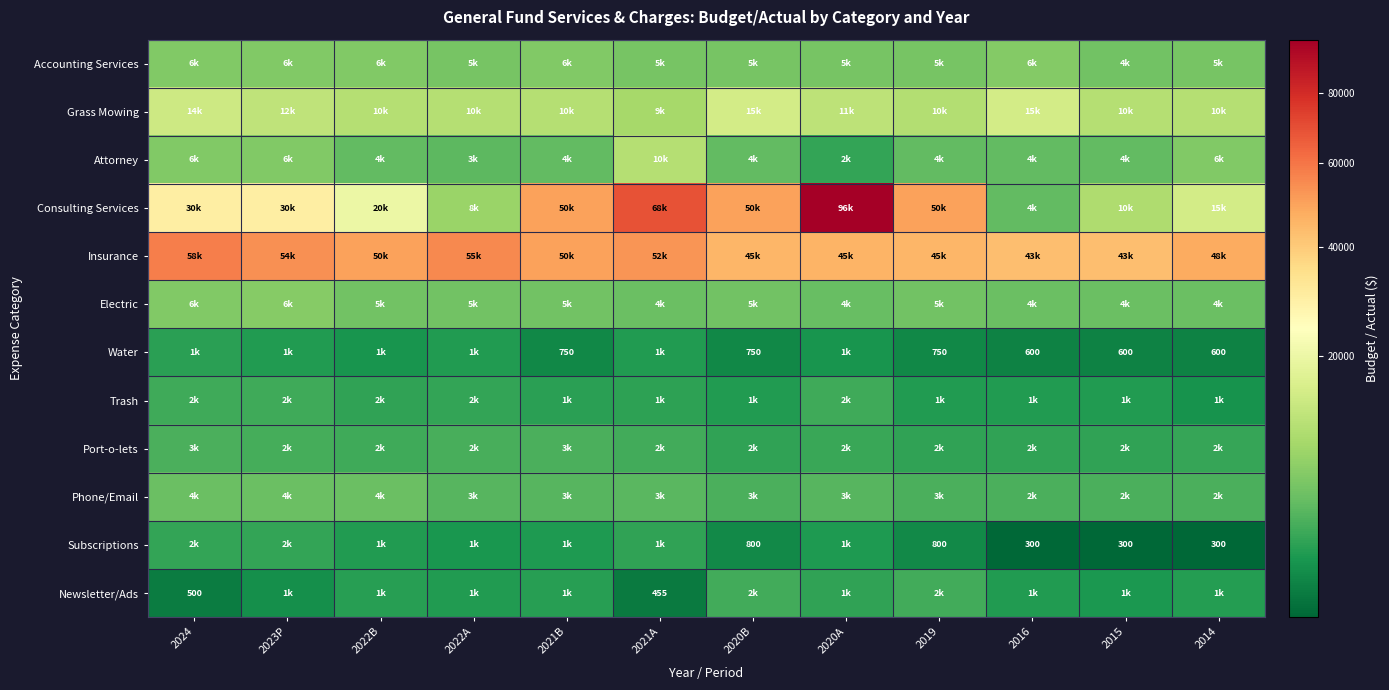

Between 2021B and 2021A, which series saw the biggest shift?

Consulting Services